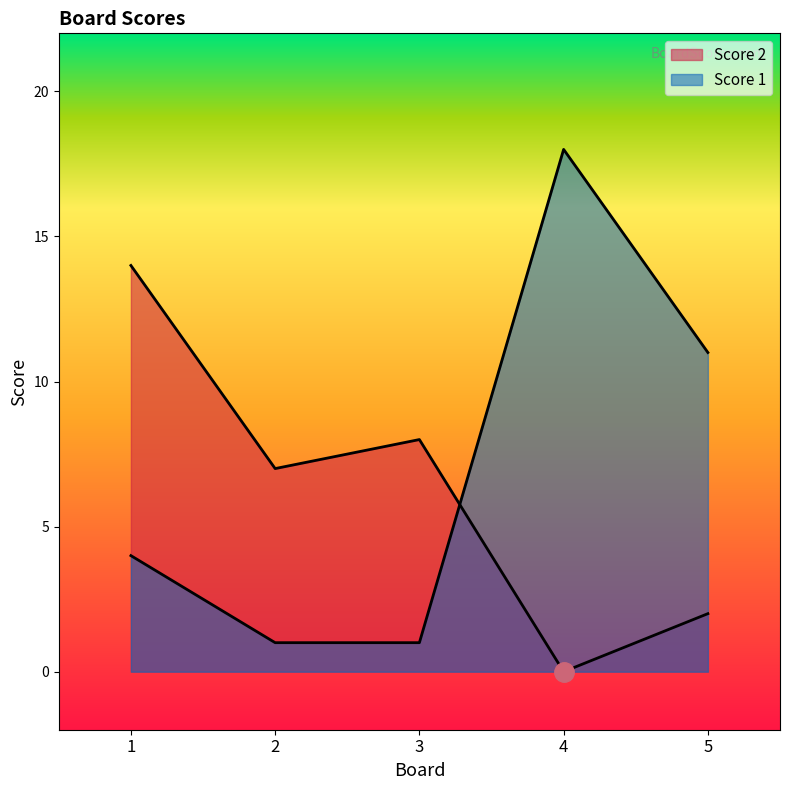

Which category has the highest value in the Score 2 series?

1